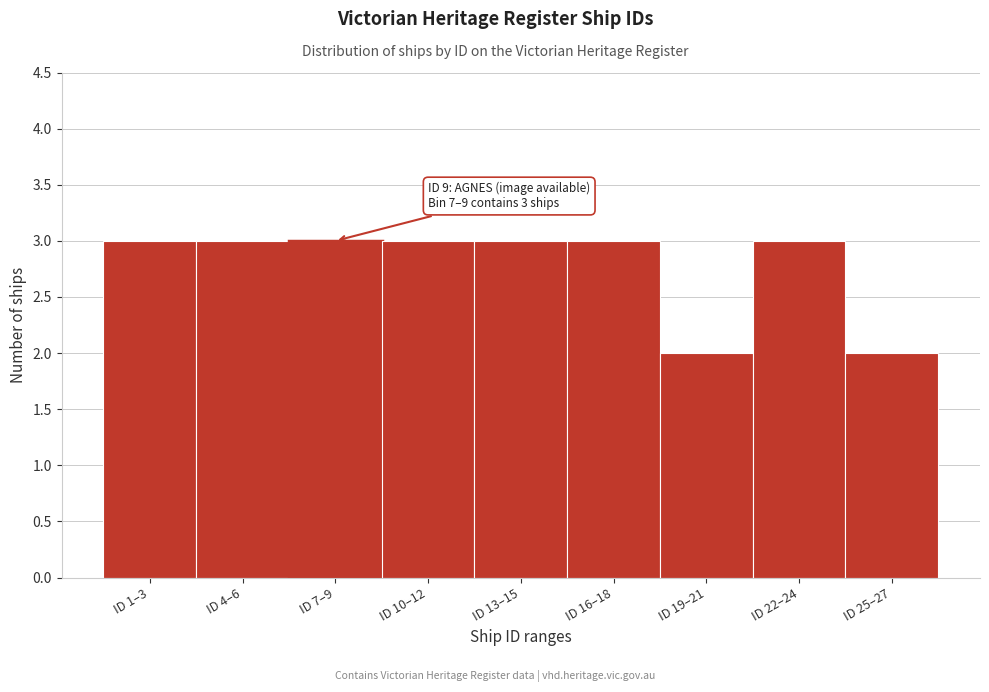

Reading right to left, transcribe all the data shown in this chart.

ID 25–27=2	ID 22–24=3	ID 19–21=2	ID 16–18=3	ID 13–15=3	ID 10–12=3	ID 7–9=3	ID 4–6=3	ID 1–3=3